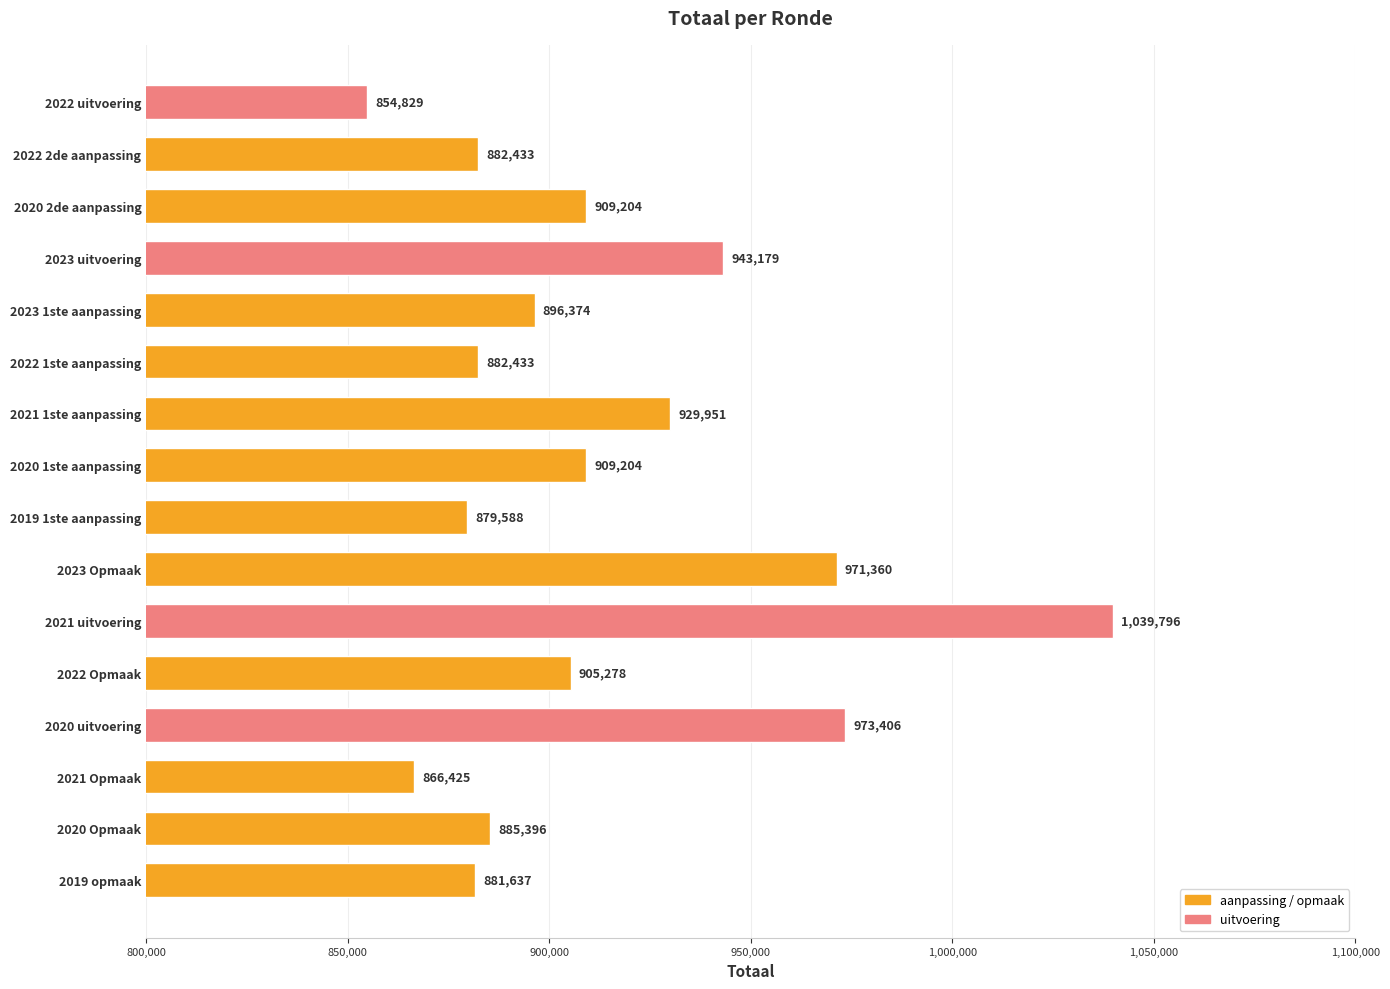

What position from the bottom is 2022 uitvoering?

16